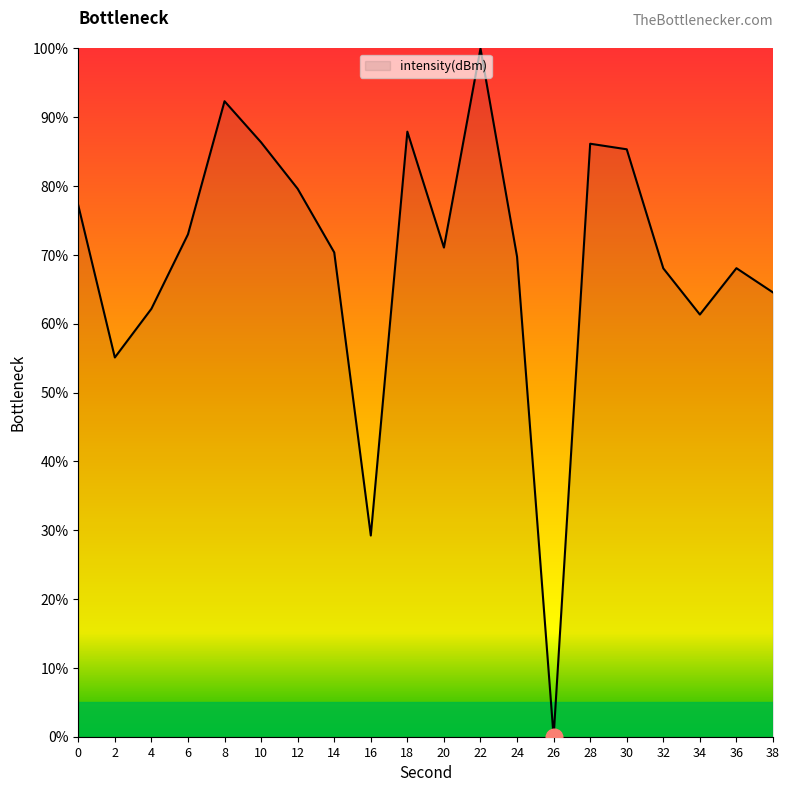

Is it true that the value at 6 is 73.0?

True